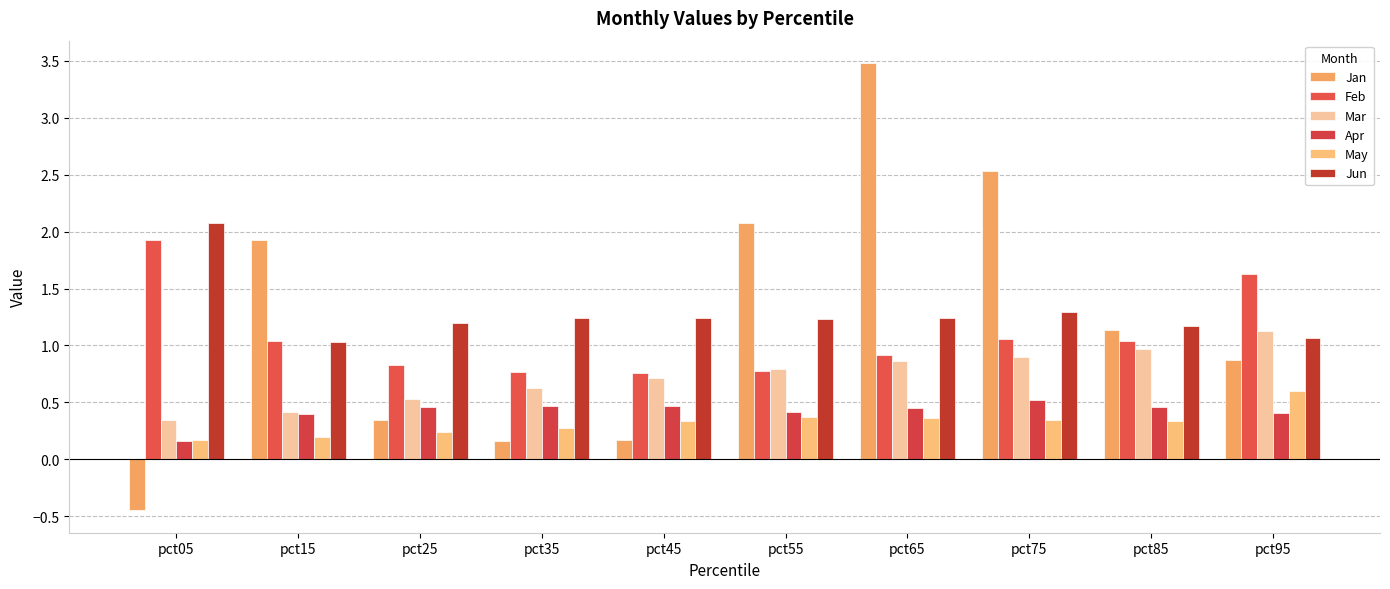

The value of Feb at pct25 is 0.8. True or false?

True